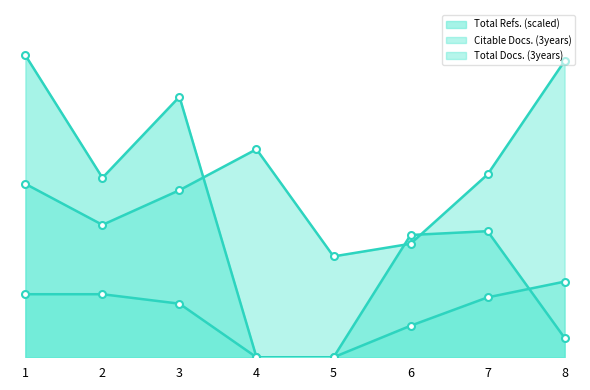

How many distinct data groups are displayed?

3